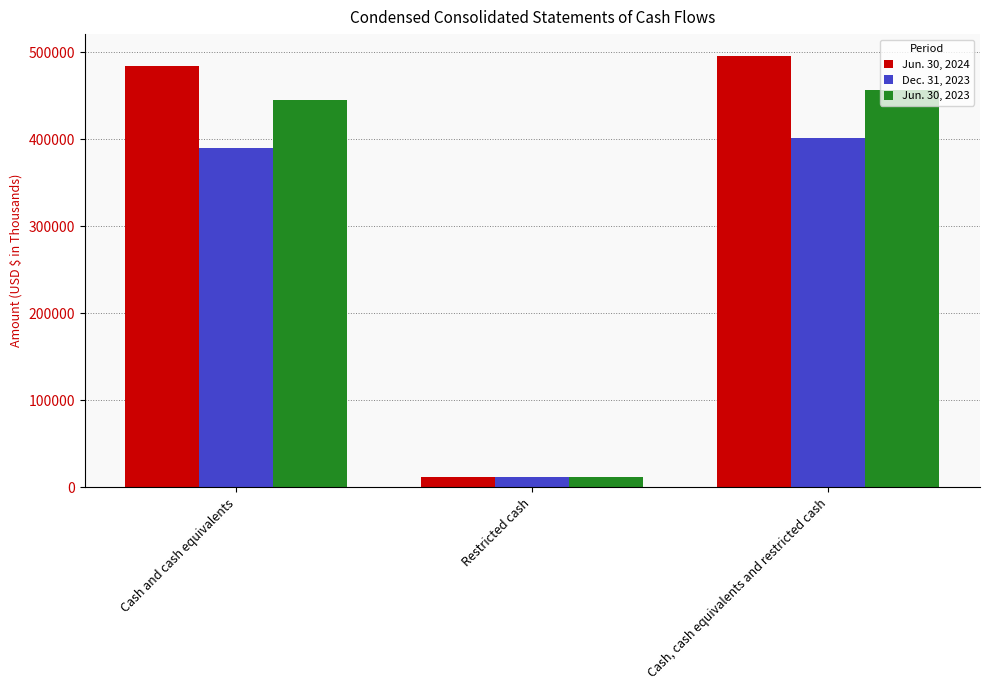

What is the lowest value of the Dec. 31, 2023 series?

11591